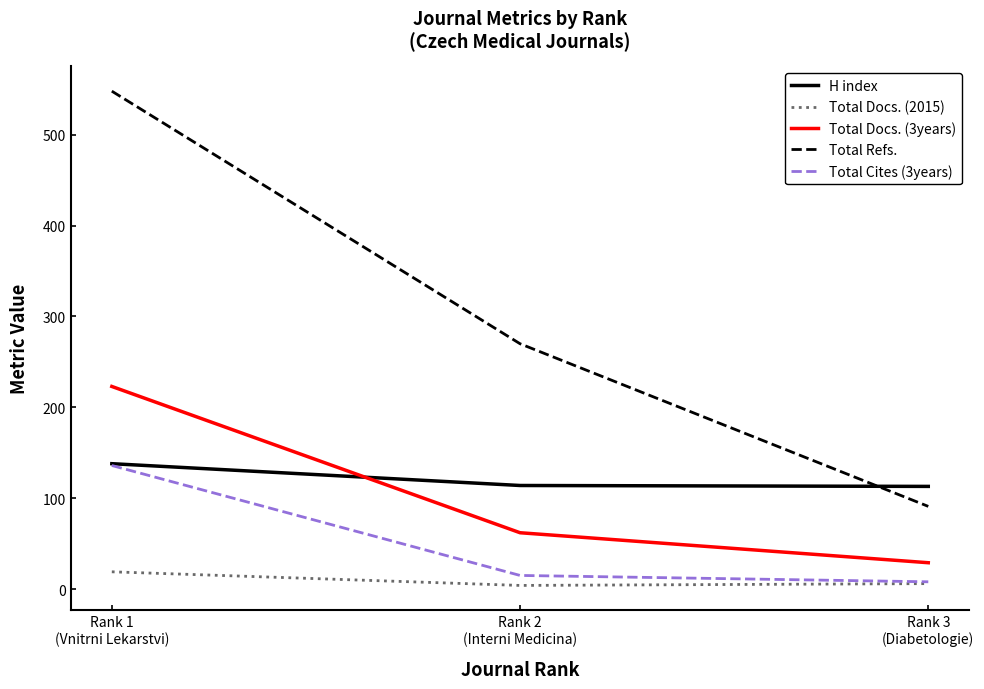

At how many categories does at least one series exceed 317?

1